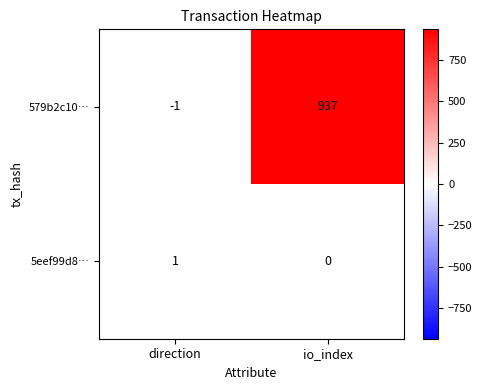

List the series in order of their peak value, lowest first.

5eef99d8…, 579b2c10…